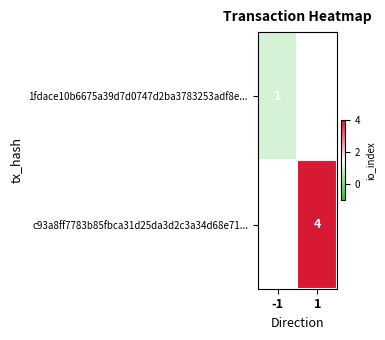

Is it true that c93a8ff7783b85fbca31d25da3d2c3a34d68e71... equals 1 at 1?

False